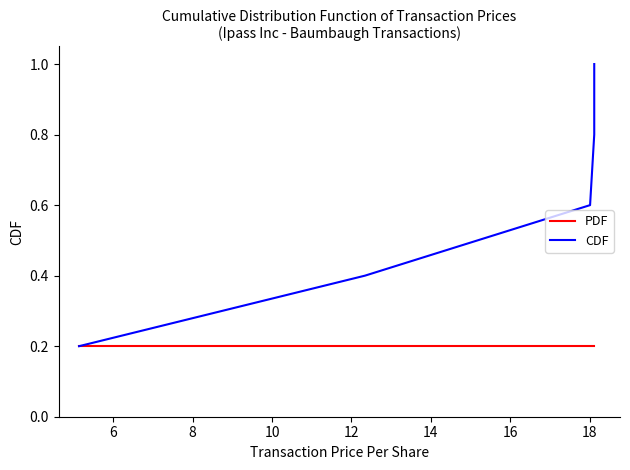

At how many categories does at least one series exceed 0?

5